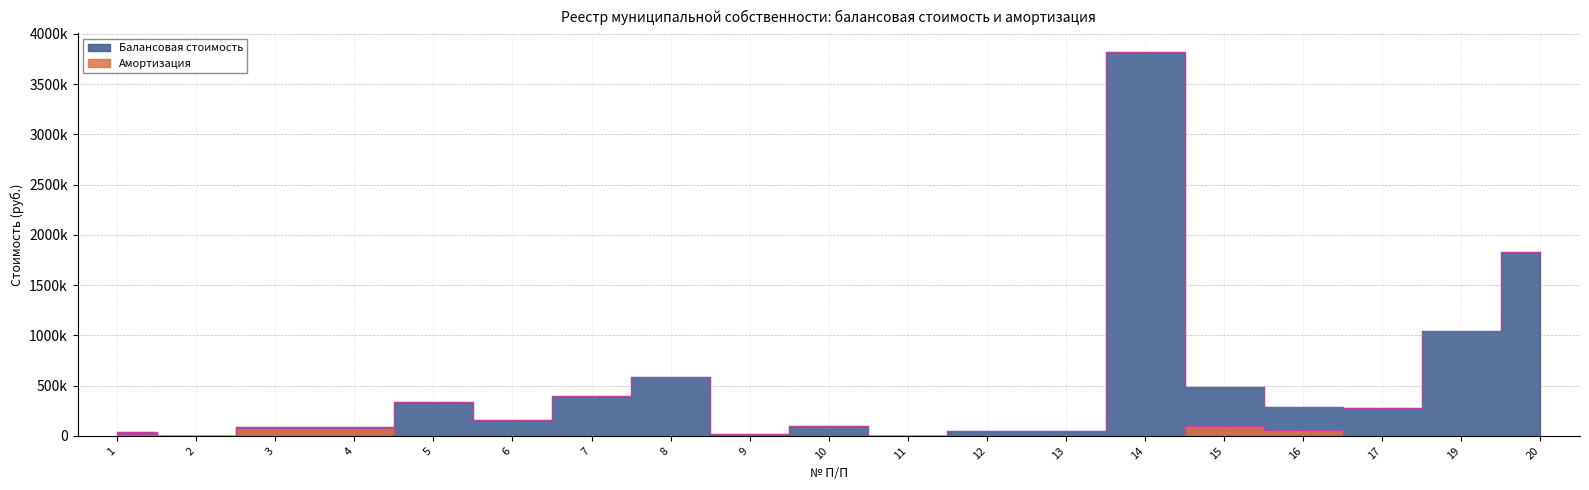

In Балансовая стоимость, how many points are higher than both neighbors (excluding endpoints)?

5